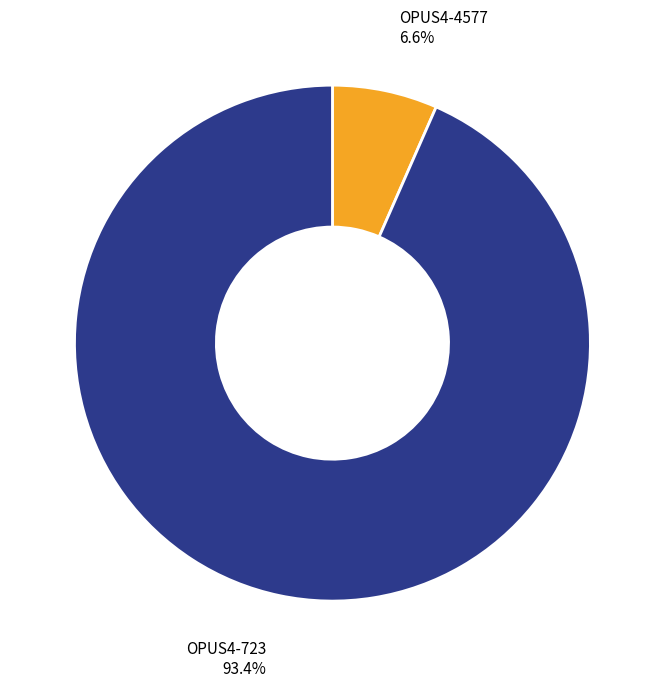

Is there any slice that represents more than half of the pie?

Yes